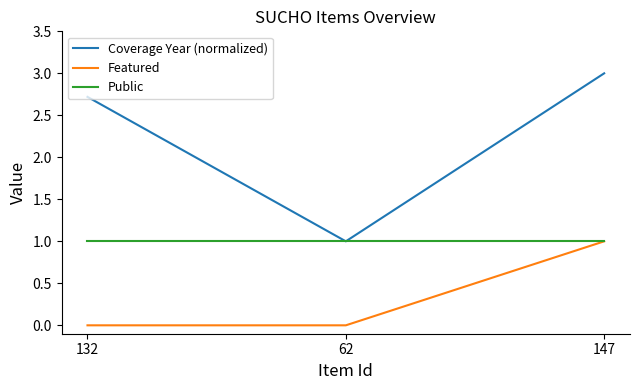

At which category does the chart reach its peak across all series?

147